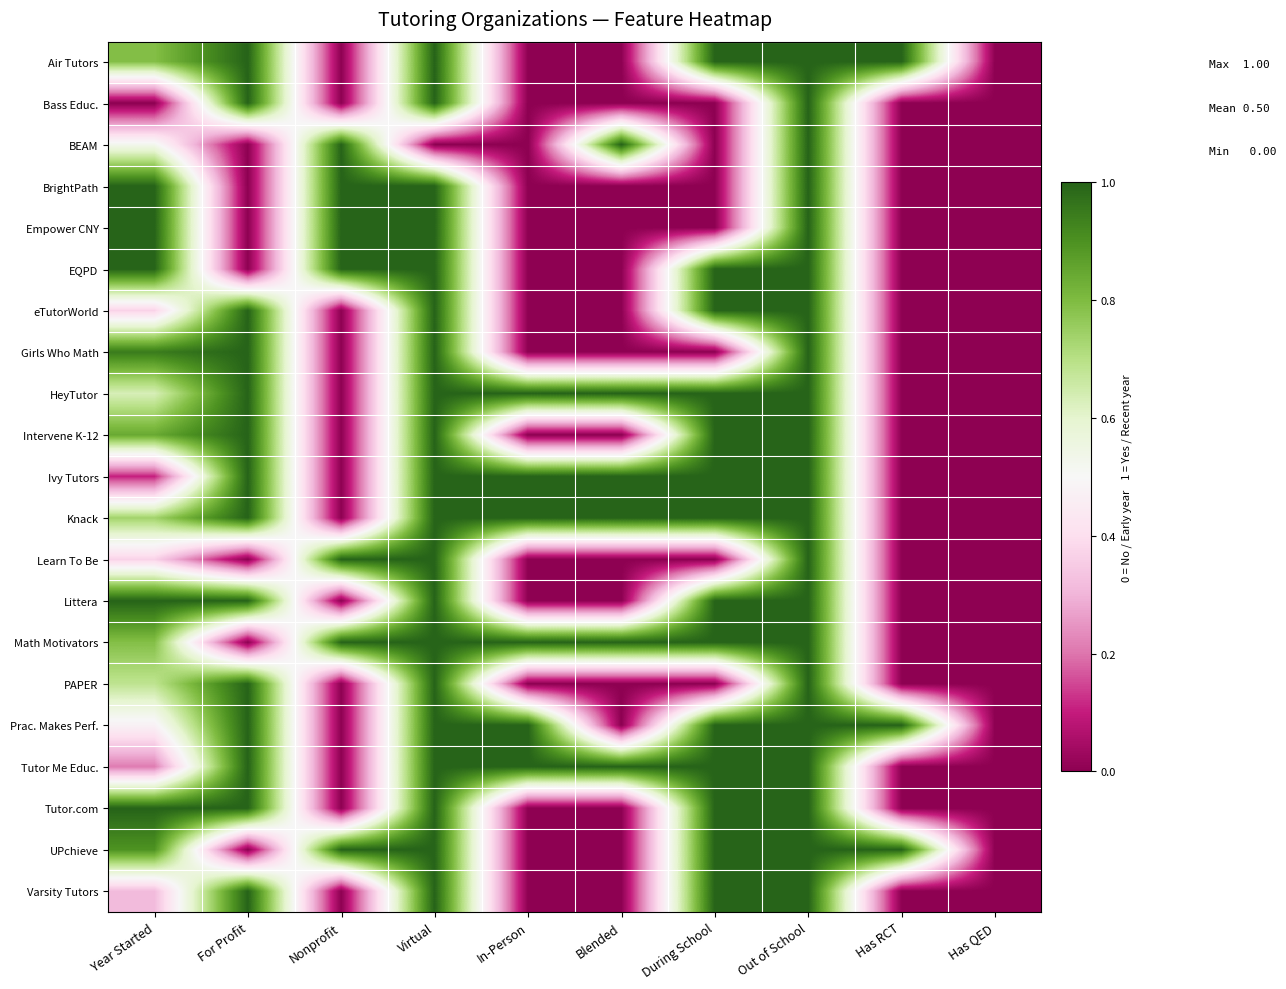

Rank the series at Year Started from lowest to highest value.

Bass Educ., Ivy Tutors, Tutor Me Educ., Varsity Tutors, eTutorWorld, Learn To Be, Prac. Makes Perf., BEAM, HeyTutor, PAPER, Knack, Air Tutors, Math Motivators, Intervene K-12, UPchieve, Girls Who Math, BrightPath, Empower CNY, EQPD, Littera, Tutor.com